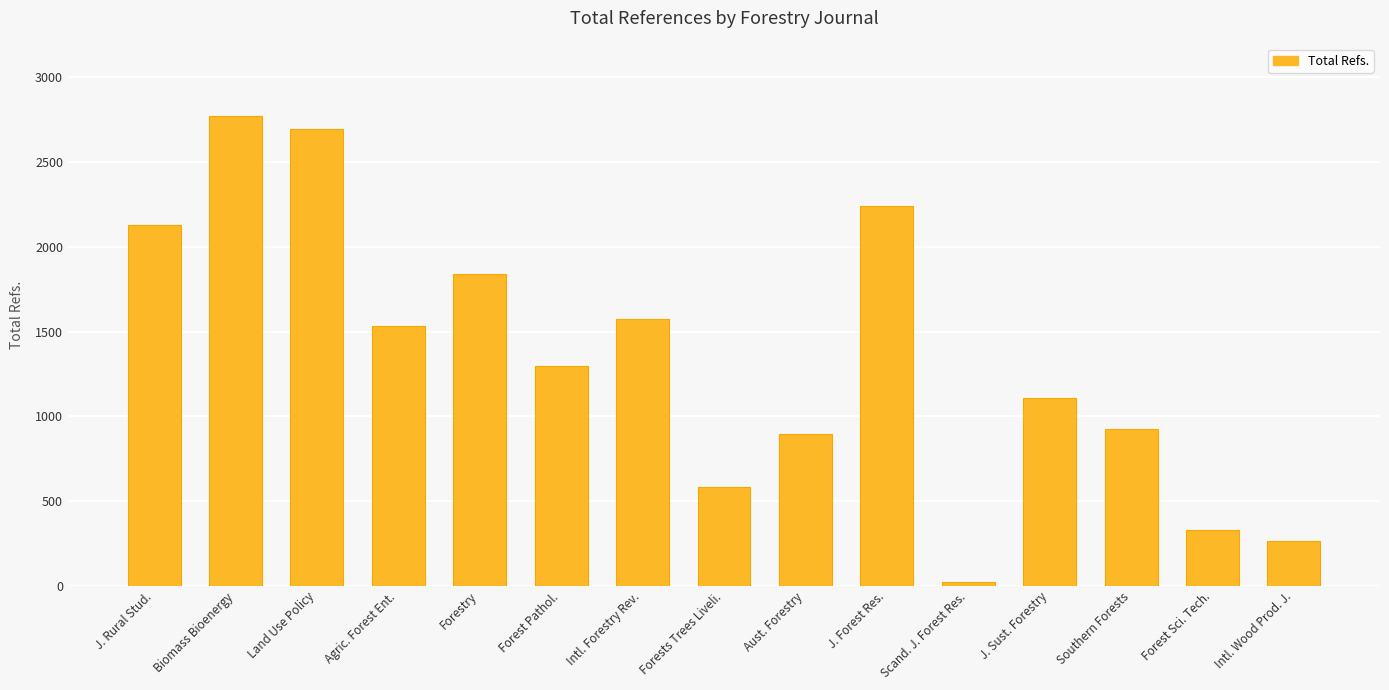

True or false: the data shows 2698 at Land Use Policy.

True